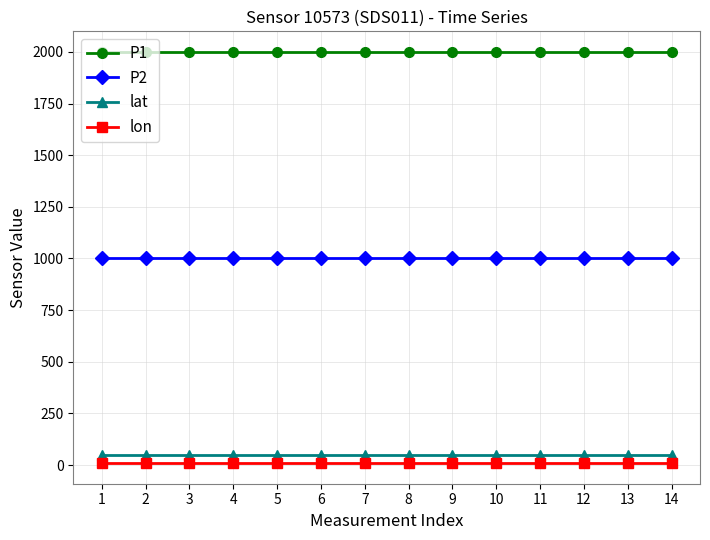

What is the maximum value shown in the chart?

1999.9